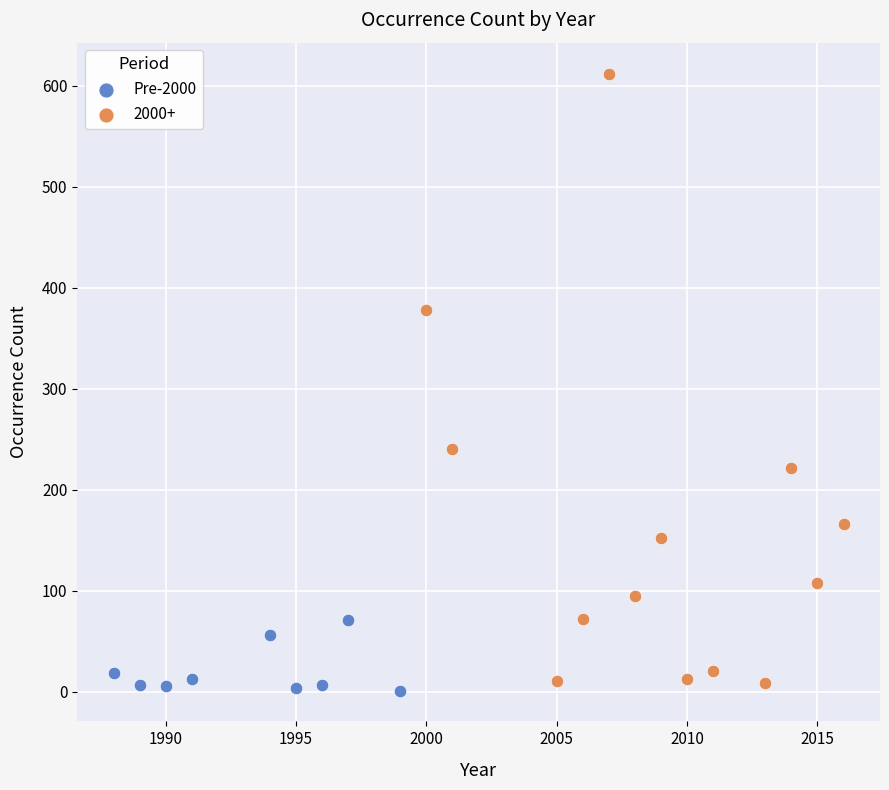

Which series contains the highest Y value?

2000+